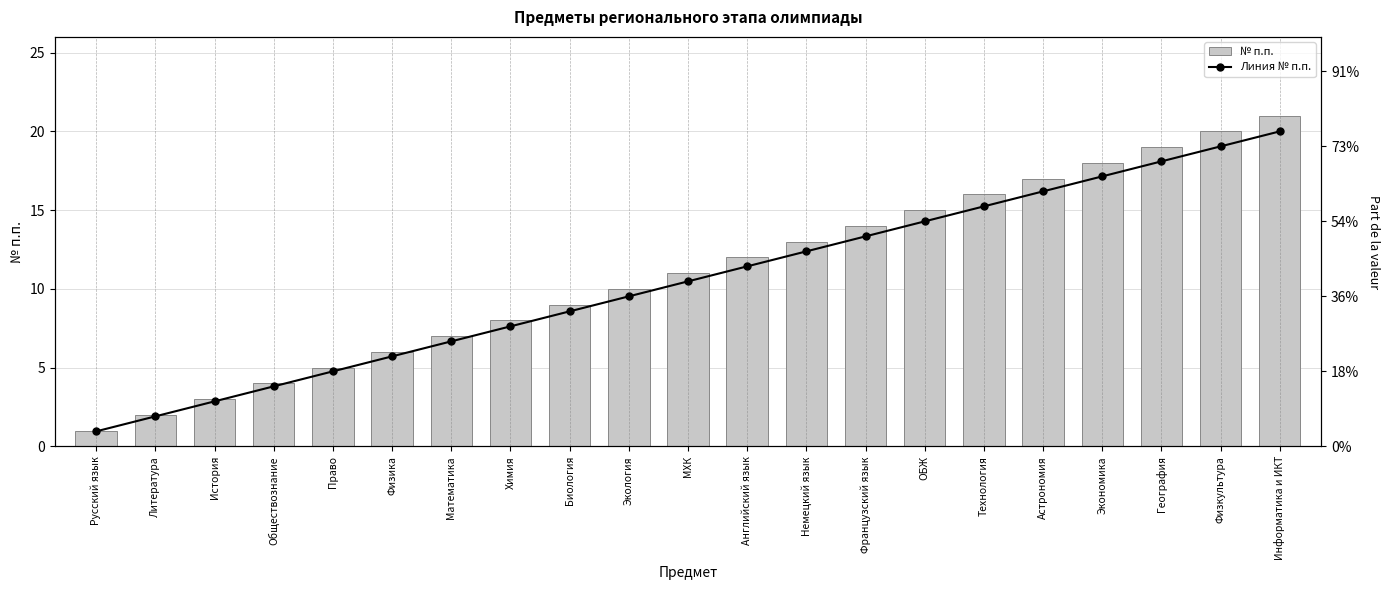

Reading left to right, transcribe all the data shown in this chart.

№ п.п.: Русский язык=1	Литература=2	История=3	Обществознание=4	Право=5	Физика=6	Математика=7	Химия=8	Биология=9	Экология=10	МХК=11	Английский язык=12	Немецкий язык=13	Французский язык=14	ОБЖ=15	Технология=16	Астрономия=17	Экономика=18	География=19	Физкультура=20	Информатика и ИКТ=21
Линия № п.п.: Русский язык=1	Литература=2	История=3	Обществознание=4	Право=5	Физика=6	Математика=7	Химия=8	Биология=9	Экология=10	МХК=11	Английский язык=12	Немецкий язык=13	Французский язык=14	ОБЖ=15	Технология=16	Астрономия=17	Экономика=18	География=19	Физкультура=20	Информатика и ИКТ=21